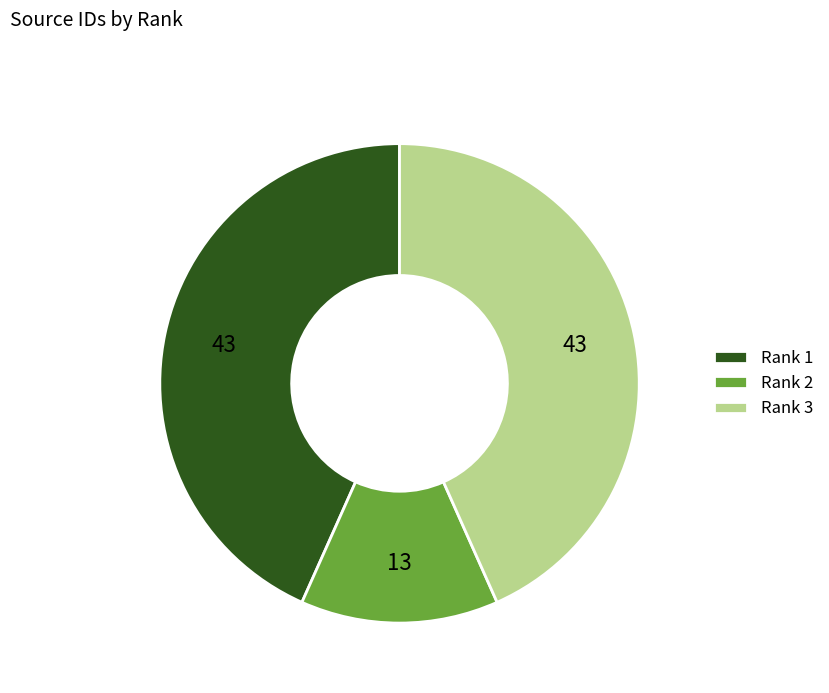

Do Rank 3 and Rank 2 together represent more than half of the pie?

Yes